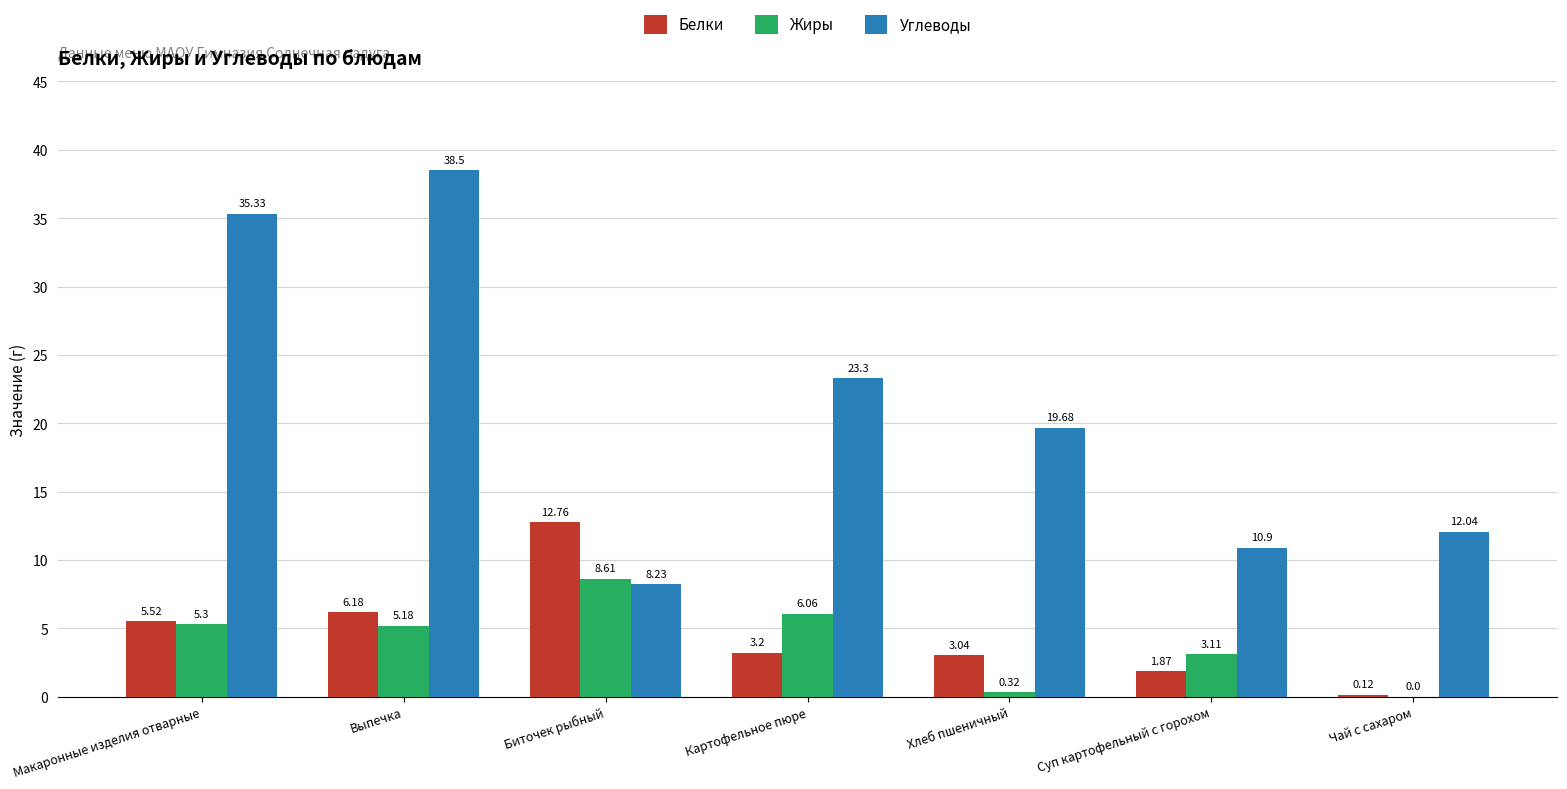

At which label does Жиры first exceed 5?

Макаронные изделия отварные